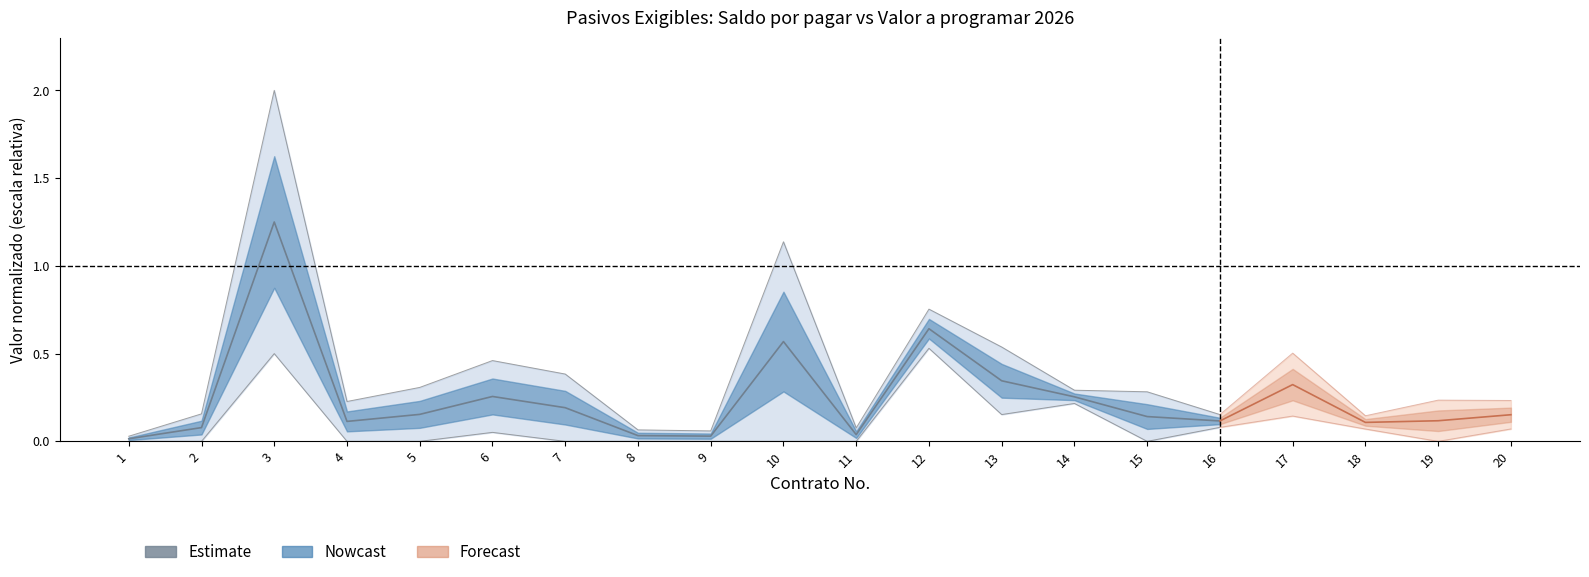

What is the maximum value shown in the chart?

1.3